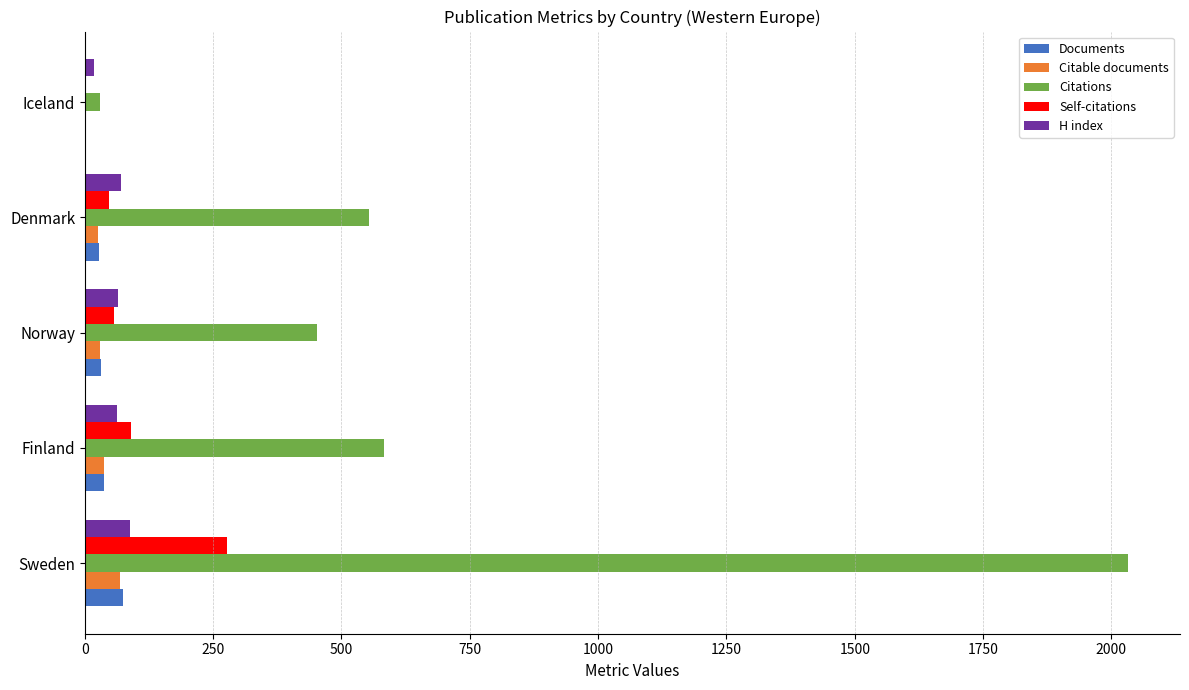

Which series has the widest spread of values?

Citations